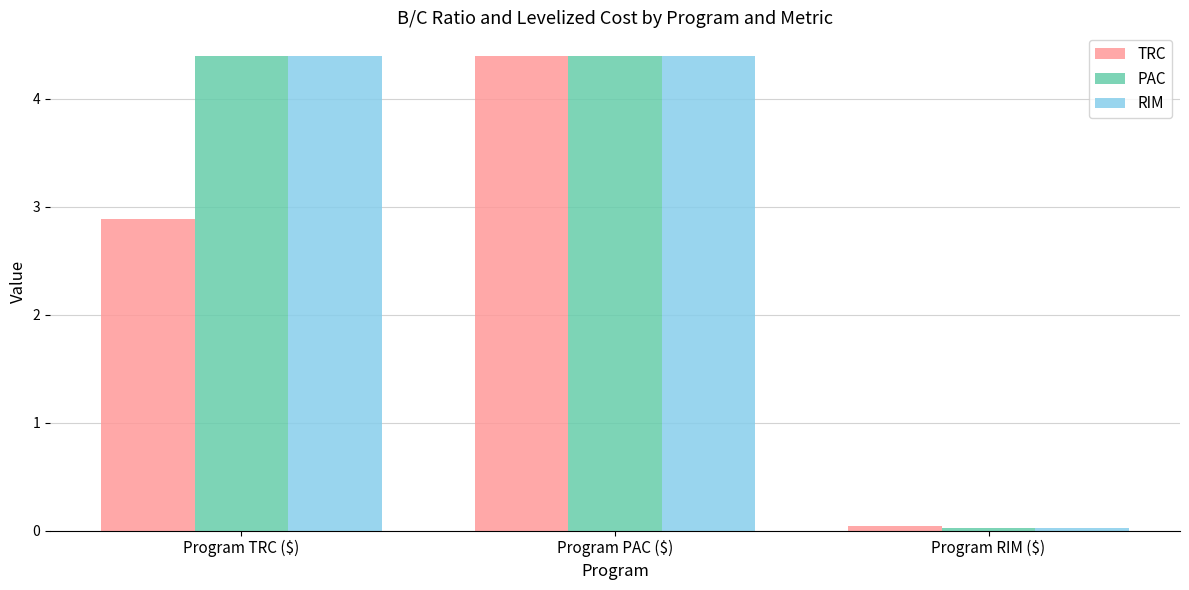

What is the difference between the maximum and minimum values in the RIM series?

4.4